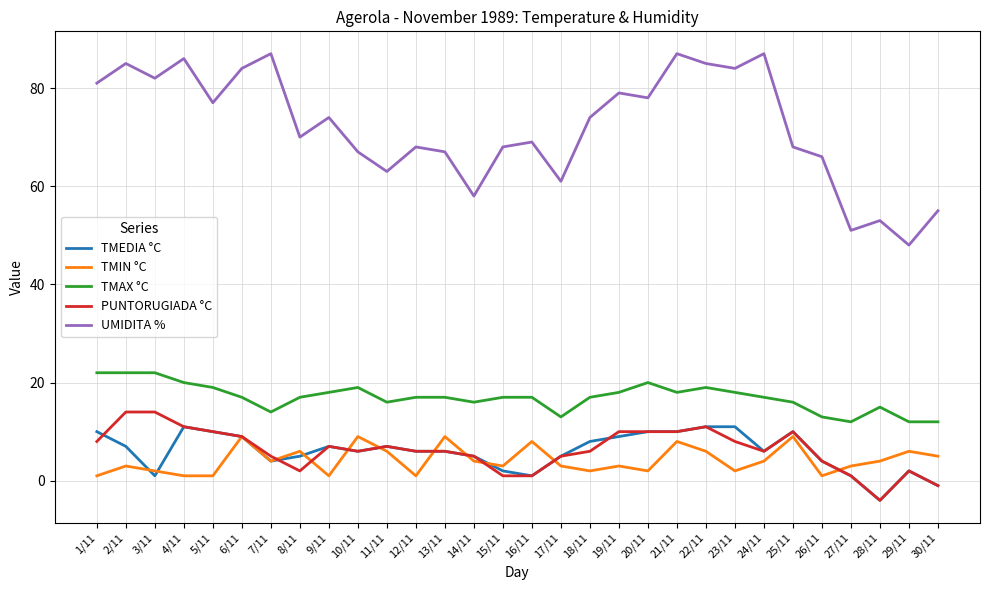

At how many categories does at least one series exceed 49?

29